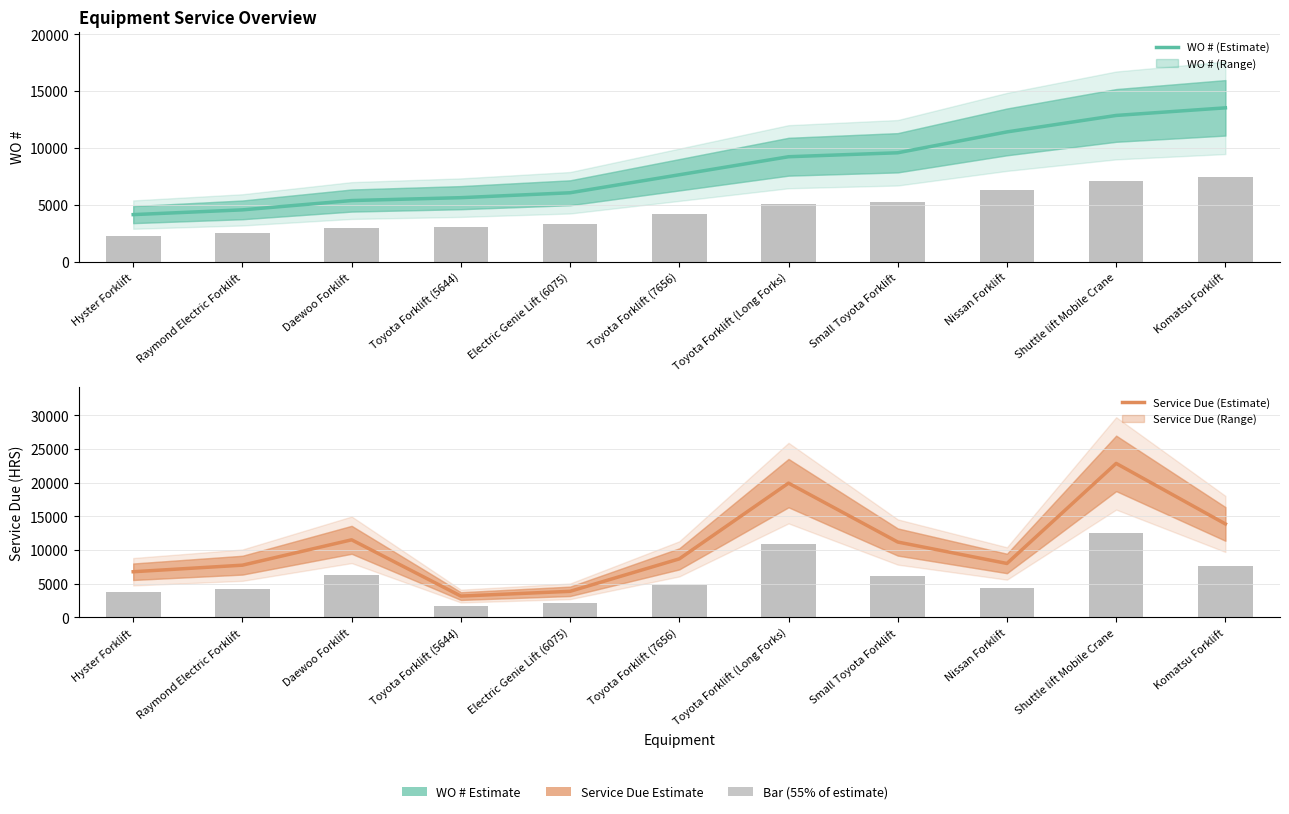

At how many categories does at least one series exceed 21112?

1